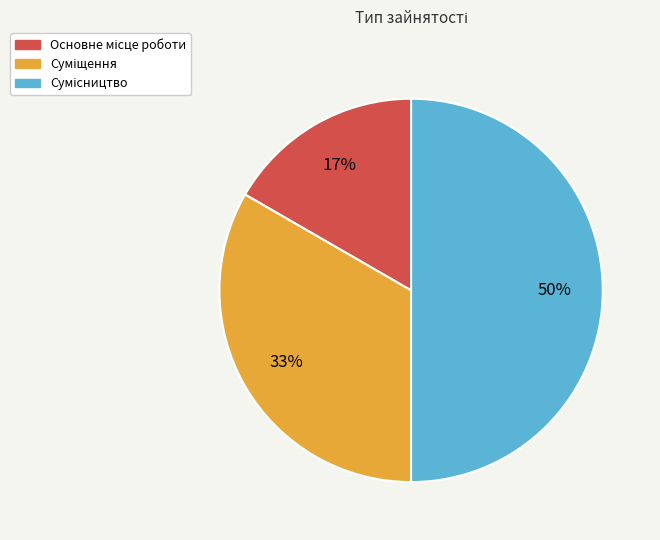

To the nearest percent, what is the difference between the largest and smallest slice percentages?

33%